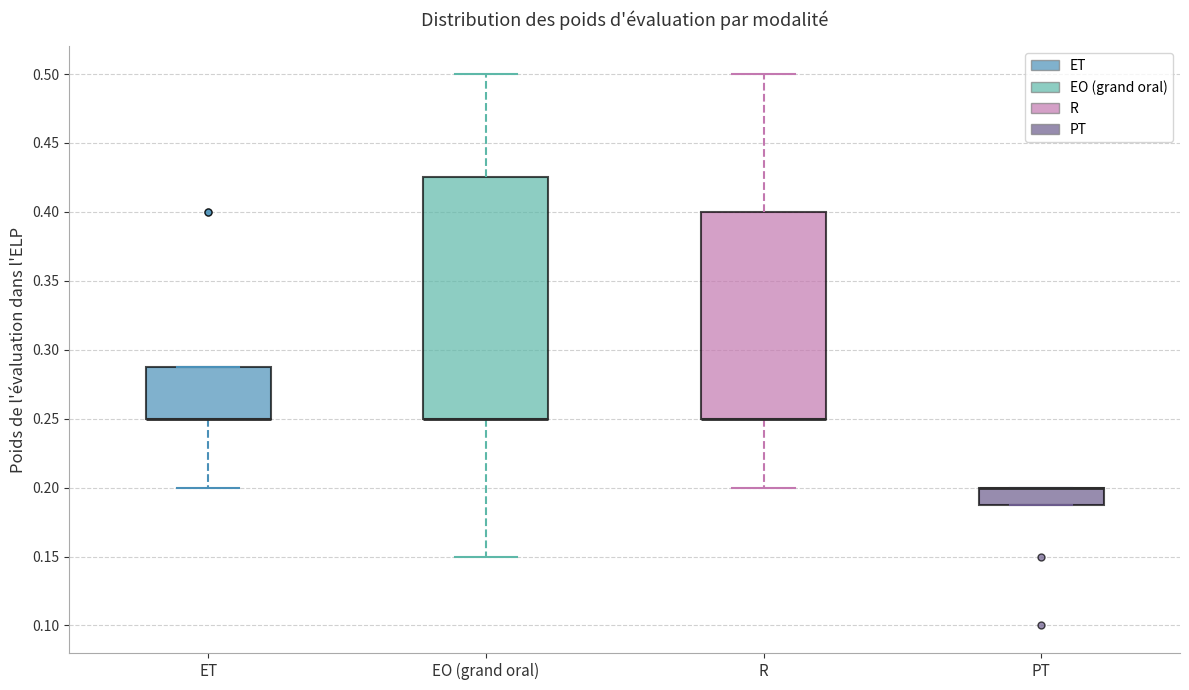

Which box is the tallest, from its lower edge to its upper edge?

EO (grand oral)